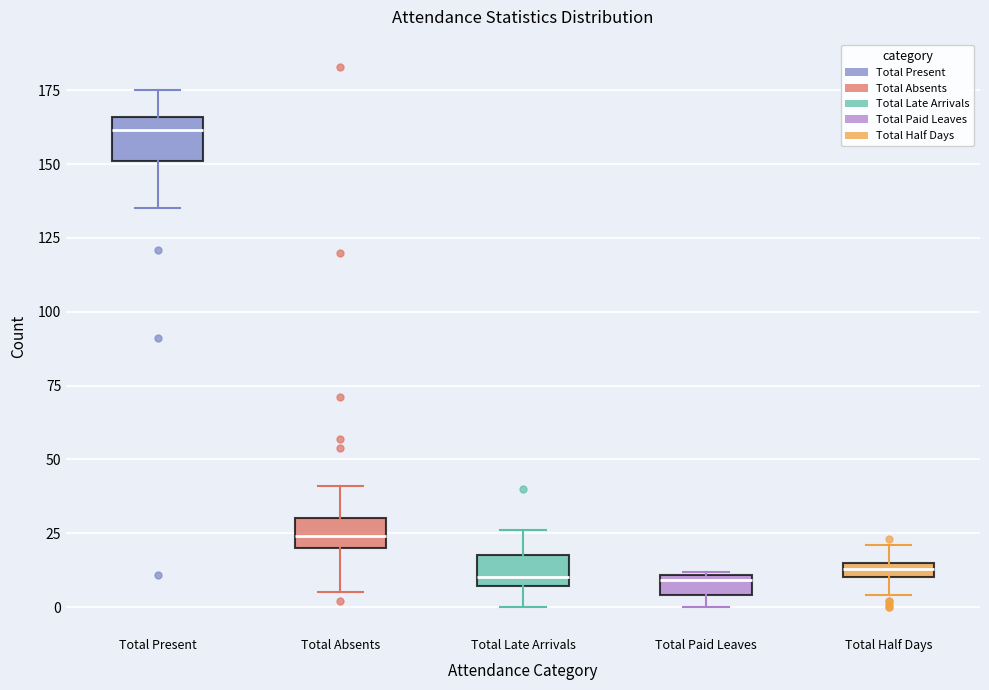

Where does the upper whisker of the box for Total Late Arrivals end on the y-axis? The values are not printed on the chart, so give them approximately, as read against the axis.

25